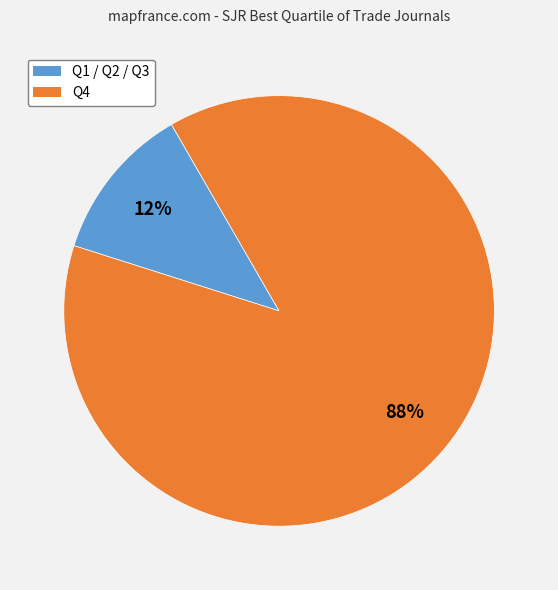

Is there any slice that represents more than half of the pie?

Yes